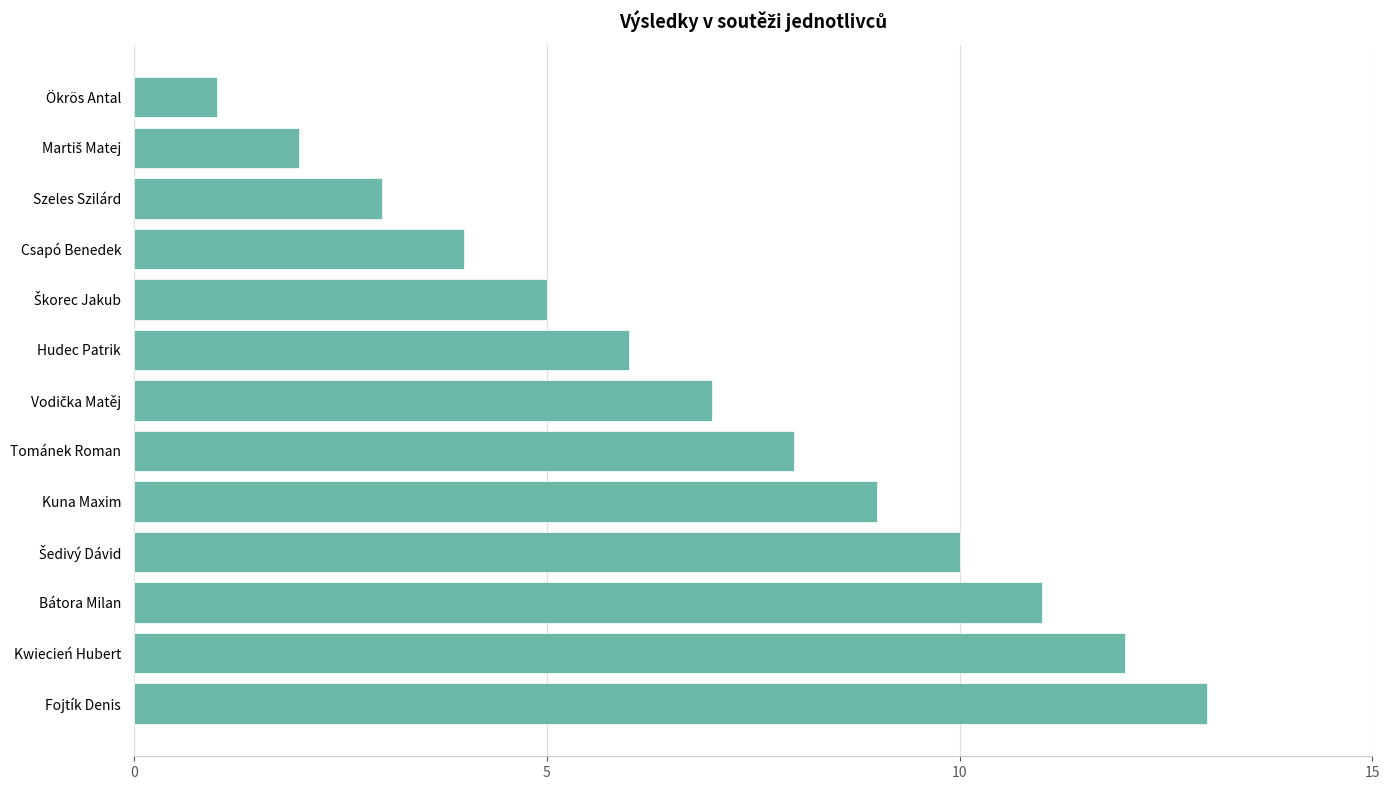

Between Bátora Milan and Csapó Benedek, which is larger?

Bátora Milan